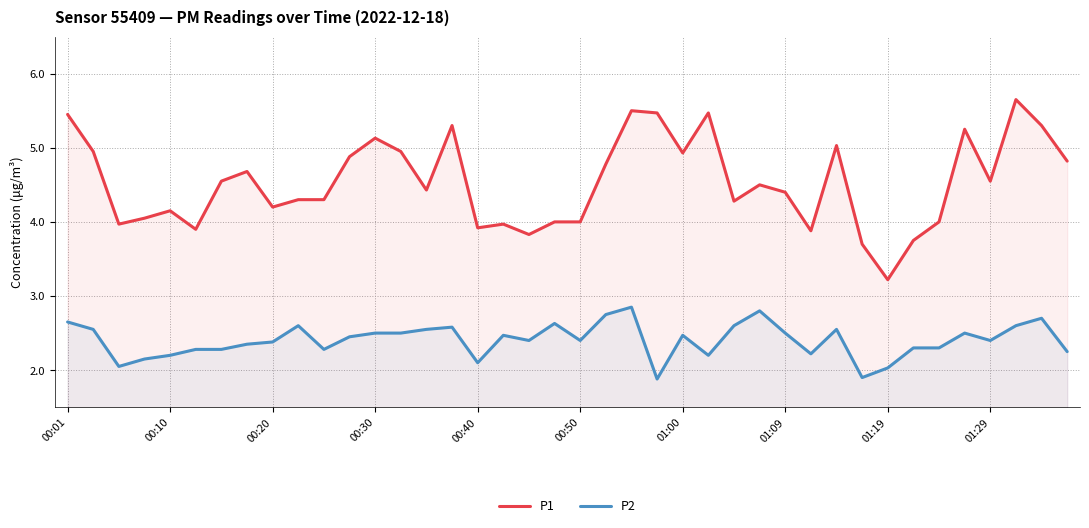

Which series has the largest total across all categories?

P1